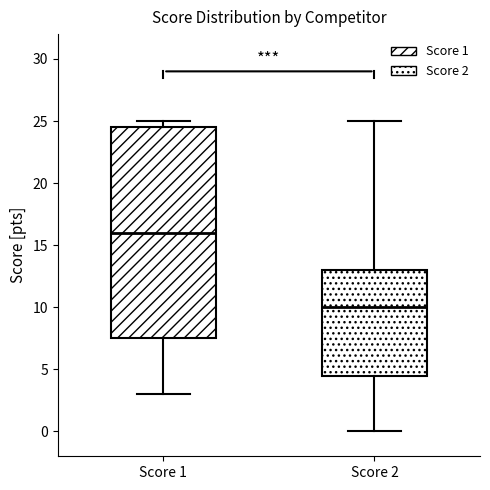

Which box is the tallest, from its lower edge to its upper edge?

Score 1